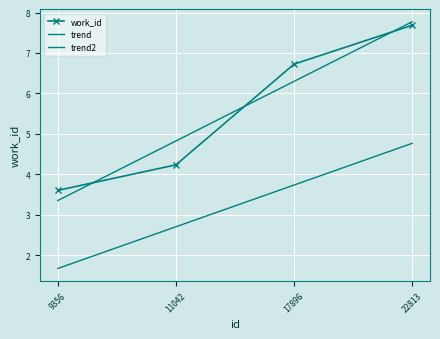

What is the difference between the second highest and minimum values?

3.1